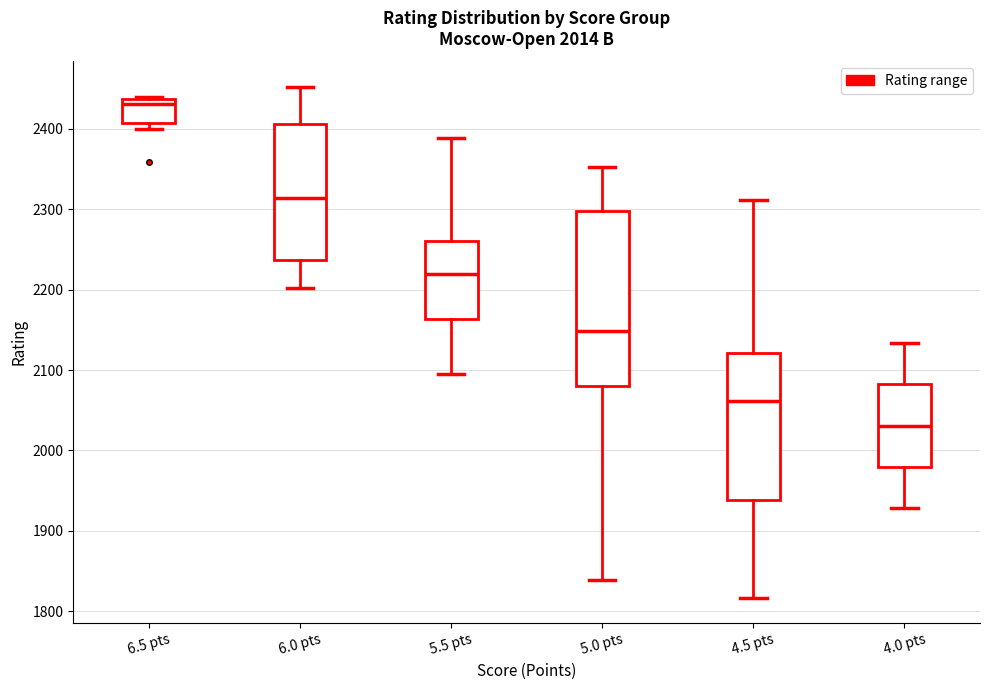

Which box's median line is the highest?

6.5 pts